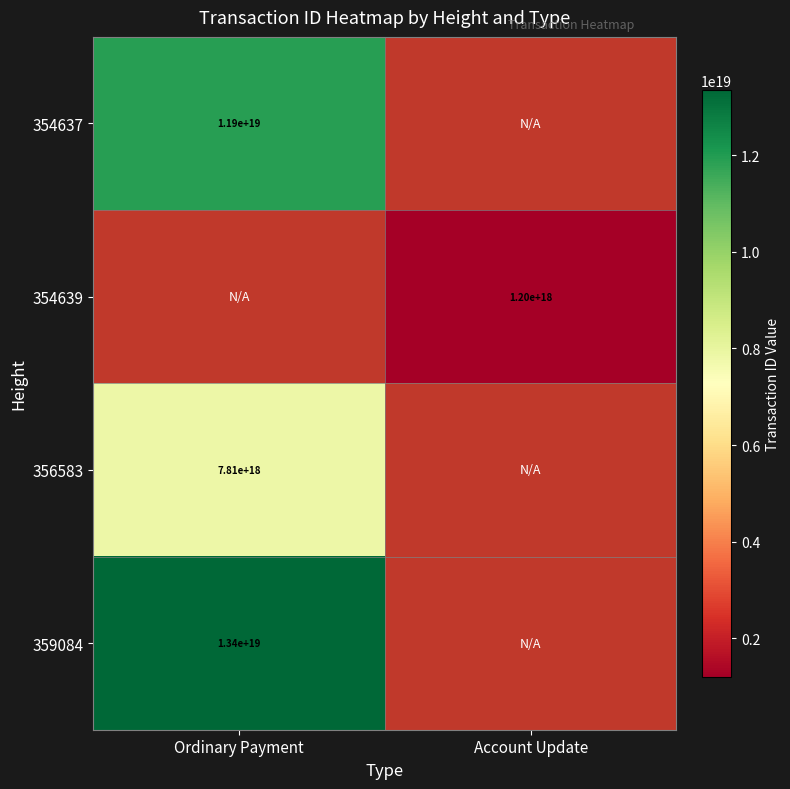

Is the value of 354637 at Ordinary Payment greater than the value of 359084 at Ordinary Payment?

No